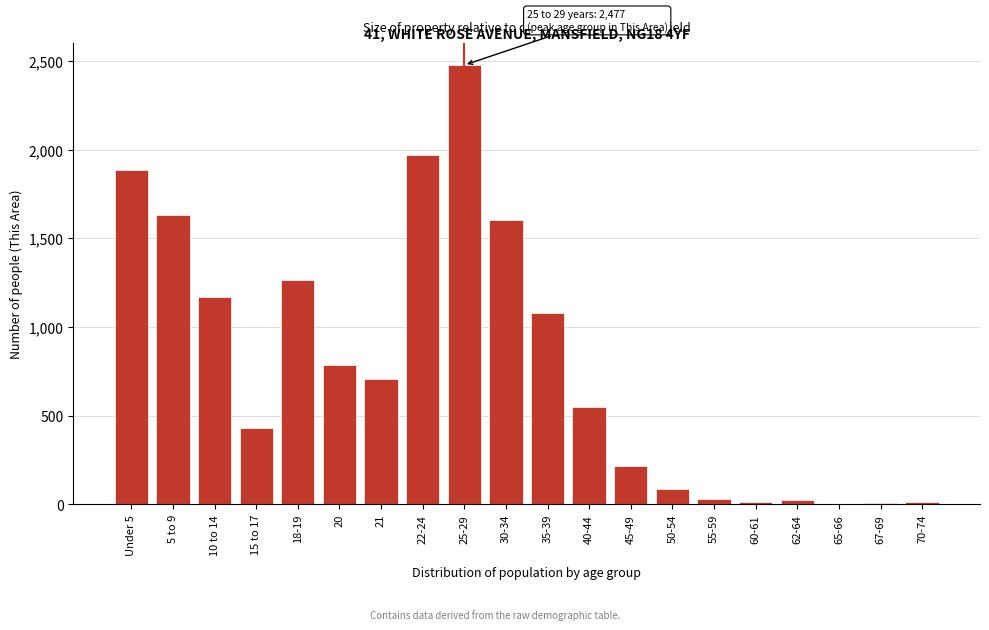

What is the sum of all values?

15938